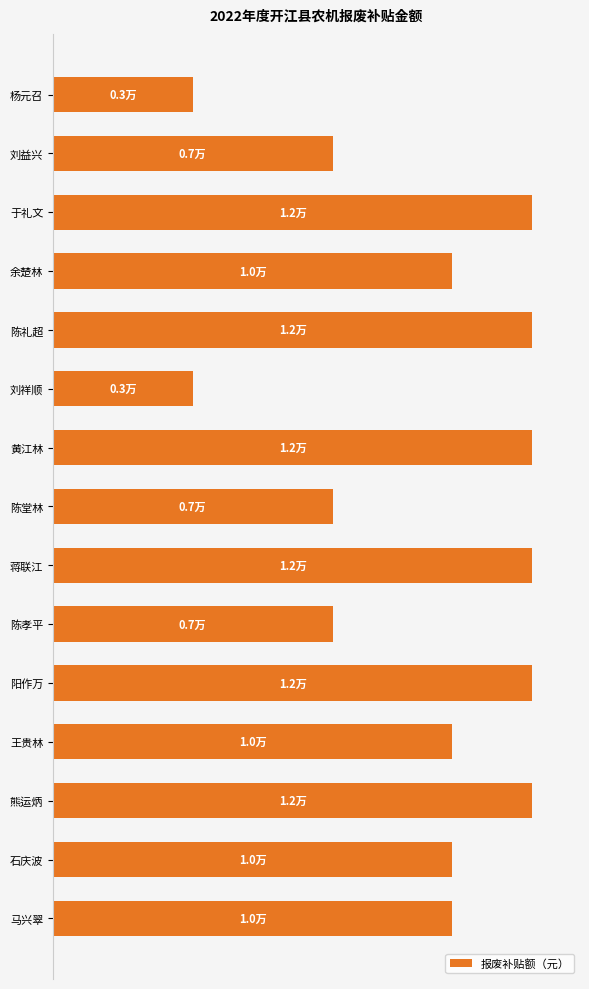

What is the average value?

9333